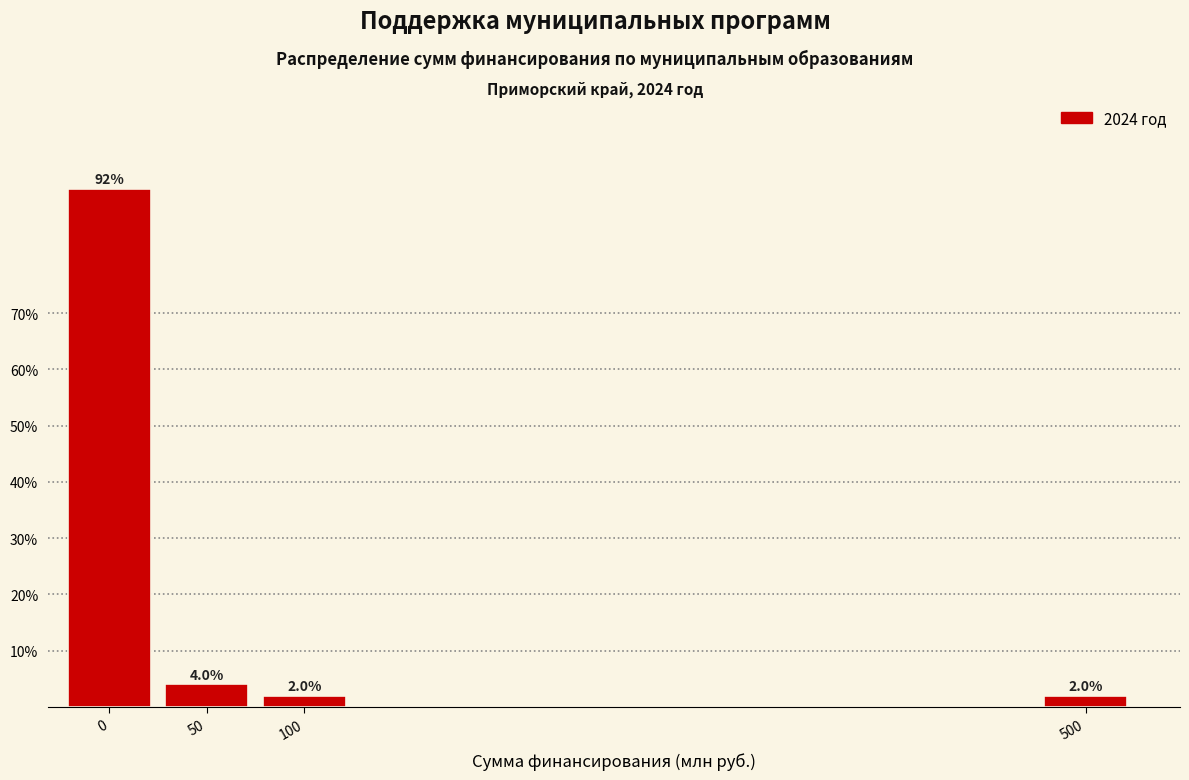

Reading left to right, transcribe all the data shown in this chart.

0=92	50=4	100=2	500=2